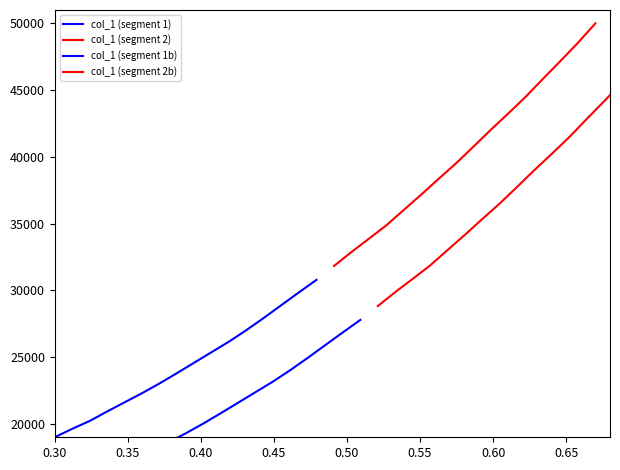

What is the difference between the maximum and minimum values in the col_1 (segment 2b) series?

18173.9